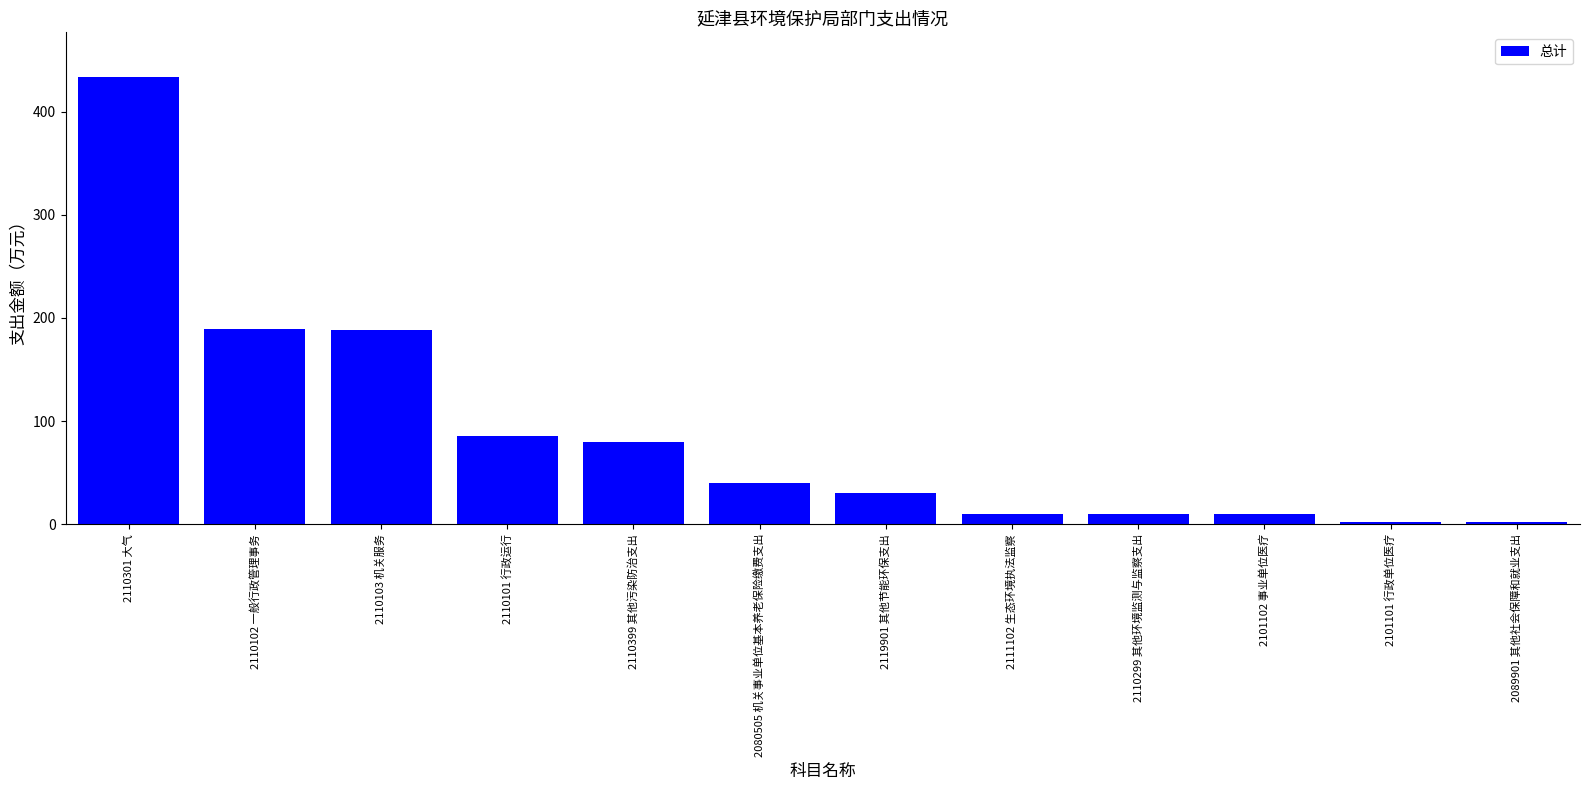

The value at 2111102 生态环境执法监察 is 10.0. True or false?

True